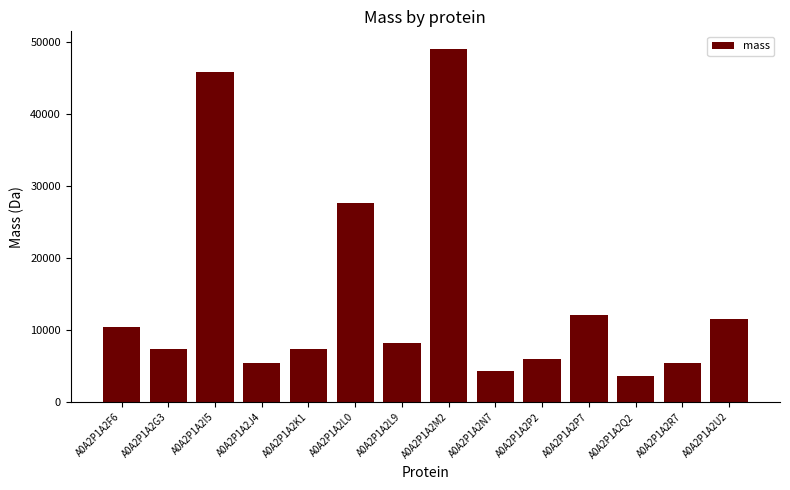

What is the maximum value shown in the chart?

48968.9